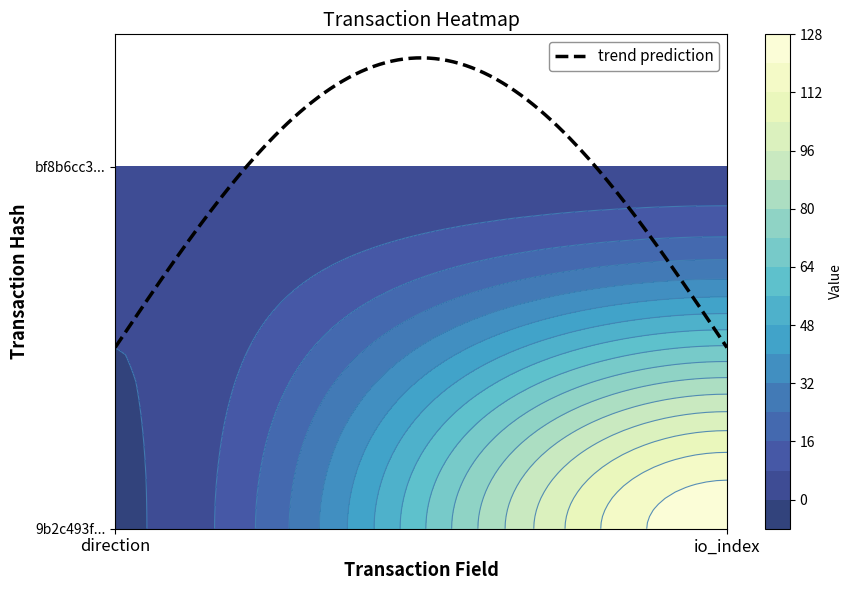

At which category is the sum across all series the highest?

1